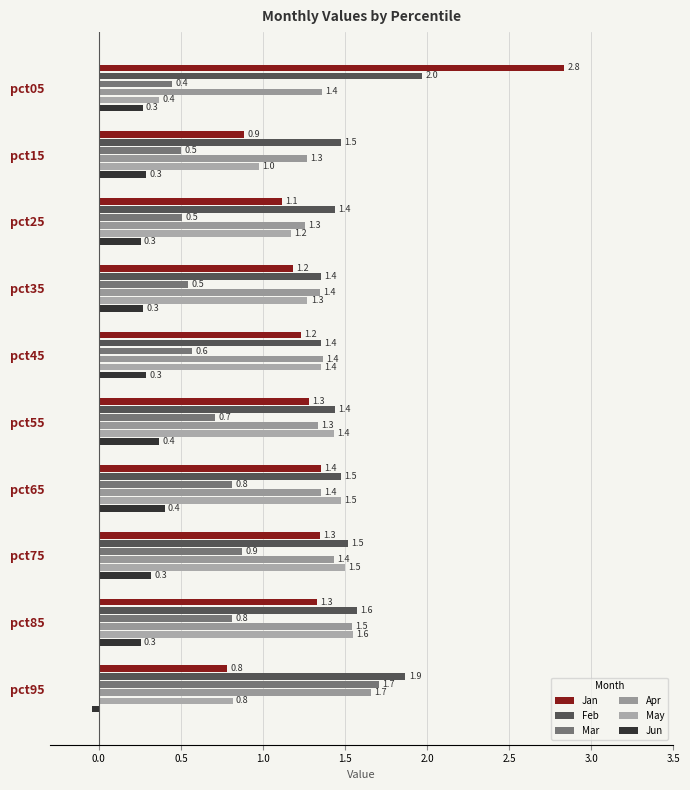

At which label does Mar reach its minimum?

pct05